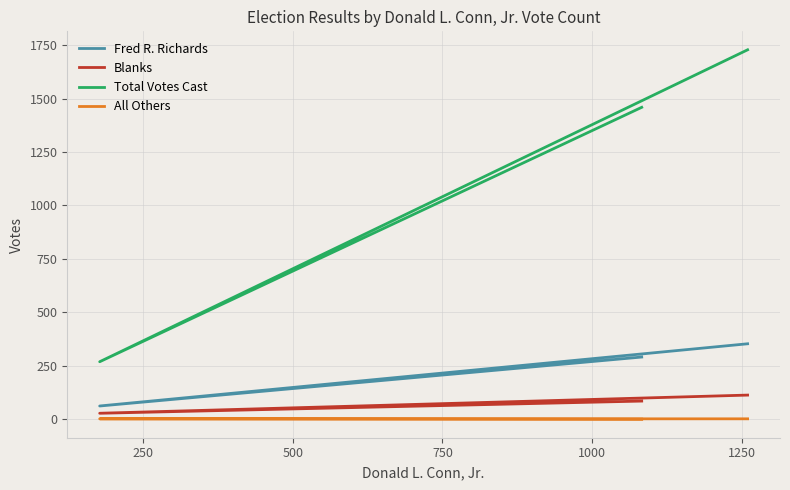

What is the value of the Total Votes Cast point at the 3rd from the left?

1728